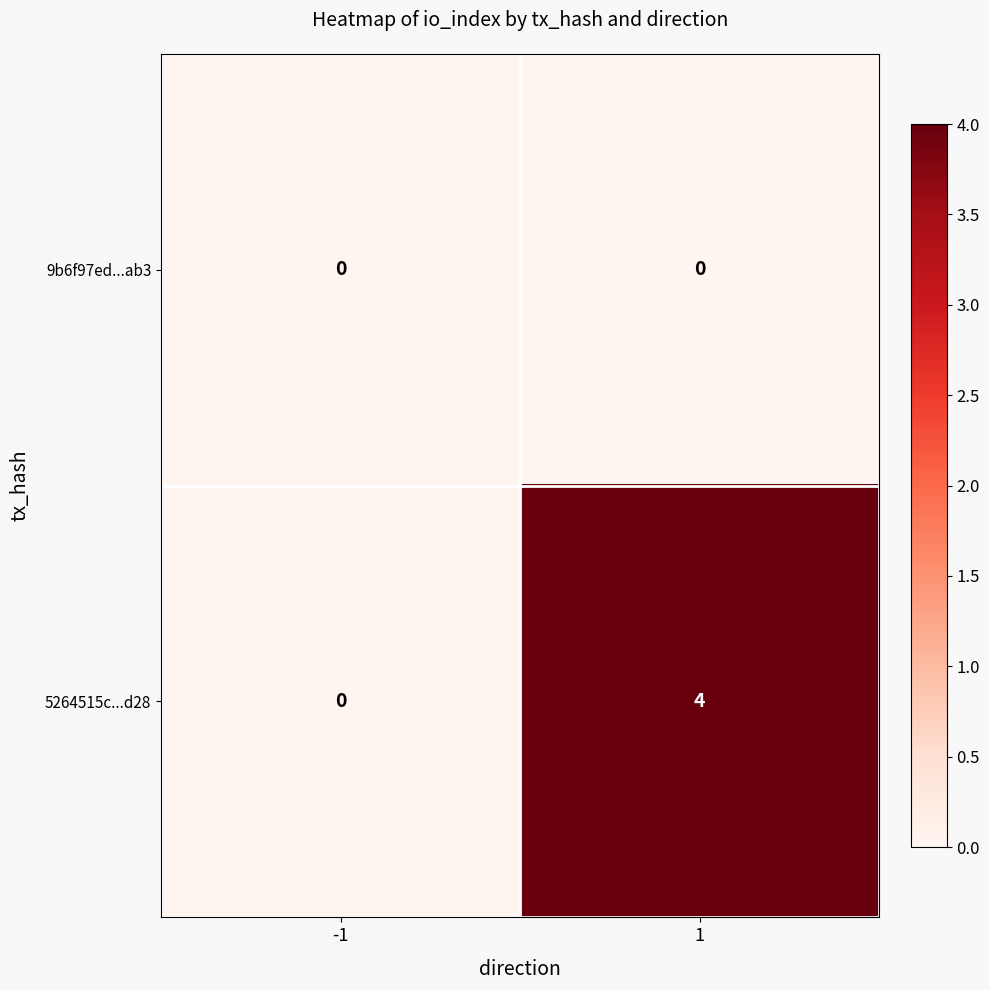

Which series changed the most between -1 and 1?

5264515c...d28